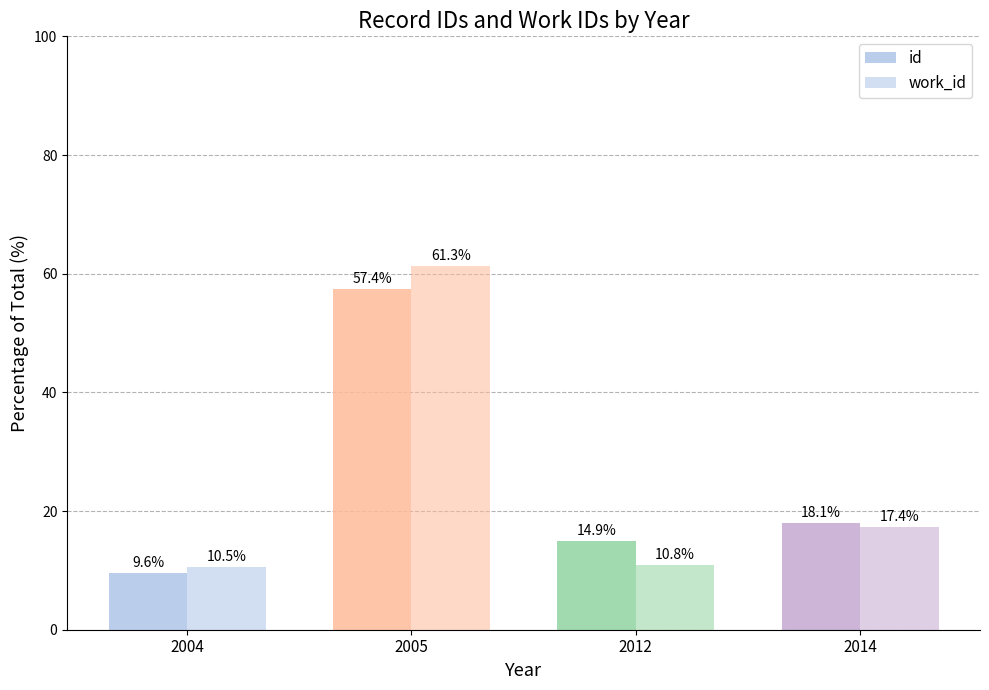

Rank the series at 2004 from highest to lowest value.

work_id, id